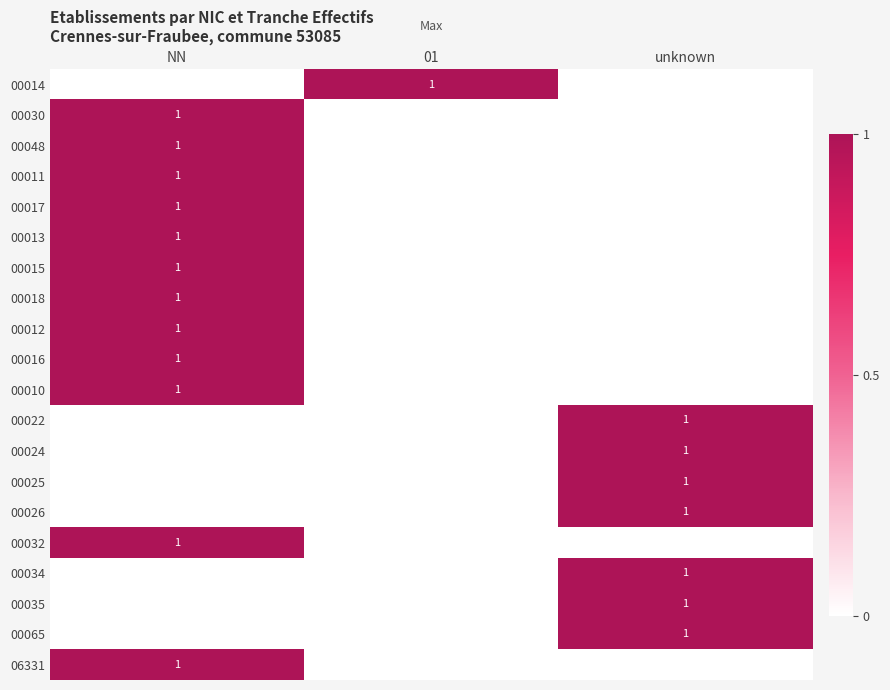

The 00030 series shows 0 at unknown. True or false?

True